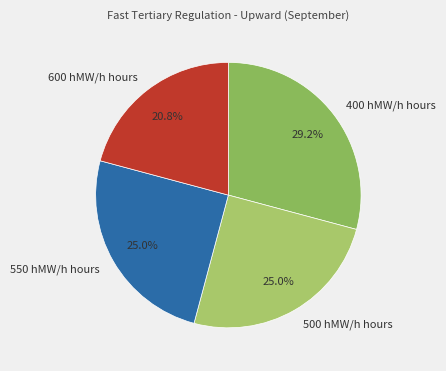

Which has a higher value, 600 hMW/h hours or 400 hMW/h hours?

400 hMW/h hours